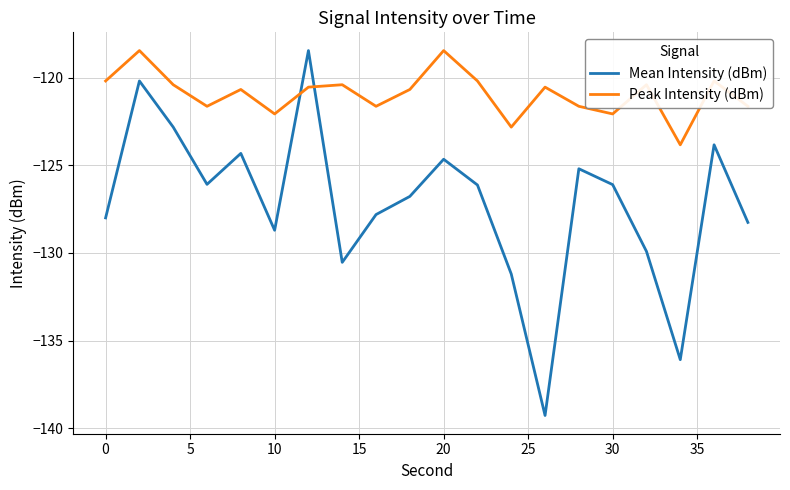

What is the difference between the second highest and minimum values in the Mean Intensity (dBm) series?

19.1